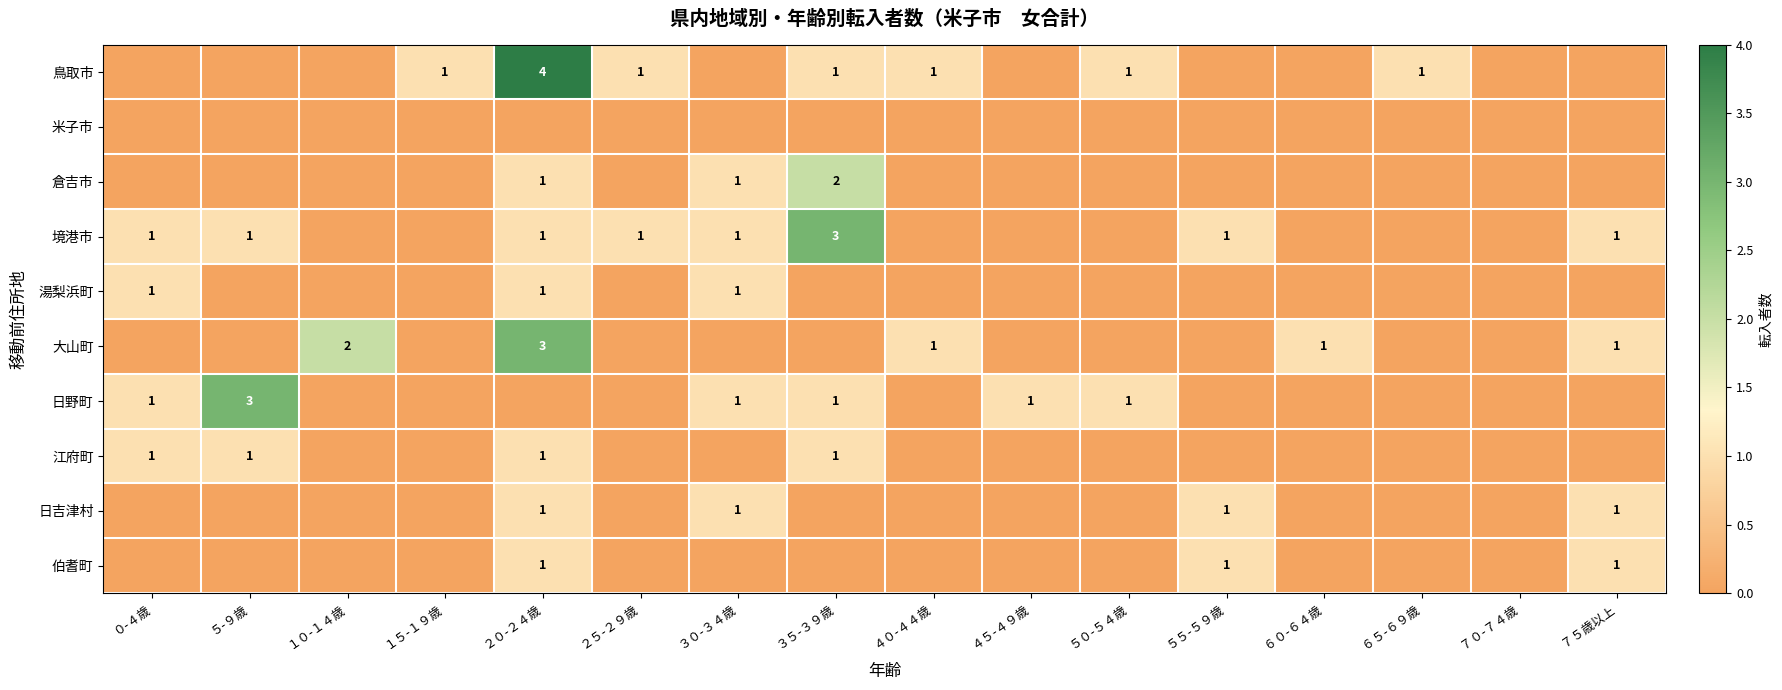

Which series changed the most between ６５-６９歳 and ７０-７４歳?

鳥取市